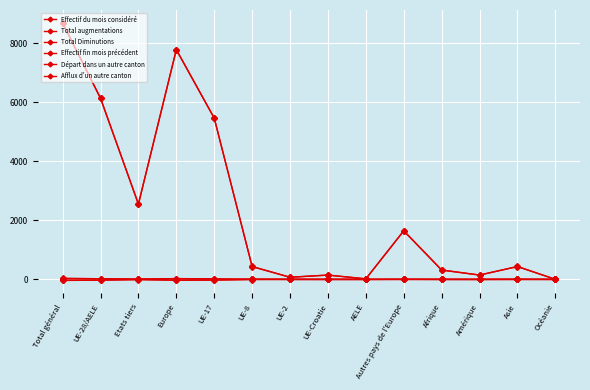

Reading right to left, list all the values displayed in this chart.

Effectif du mois considéré: Océanie=3	Asie=438	Amérique=146	Afrique=317	Autres pays de l'Europe=1648	AELE=18	UE-Croatie=146	UE-2=73	UE-8=438	UE-17=5455	Europe=7778	Etats tiers=2554	UE-28/AELE=6130	Total général=8684
Total augmentations: Océanie=0	Asie=6	Amérique=1	Afrique=2	Autres pays de l'Europe=4	AELE=0	UE-Croatie=0	UE-2=1	UE-8=7	UE-17=14	Europe=26	Etats tiers=13	UE-28/AELE=22	Total général=35
Total Diminutions: Océanie=0	Asie=0	Amérique=-1	Afrique=-1	Autres pays de l'Europe=0	AELE=-1	UE-Croatie=0	UE-2=0	UE-8=-4	UE-17=-18	Europe=-23	Etats tiers=-2	UE-28/AELE=-23	Total général=-25
Effectif fin mois précédent: Océanie=3	Asie=433	Amérique=148	Afrique=317	Autres pays de l'Europe=1642	AELE=19	UE-Croatie=147	UE-2=72	UE-8=432	UE-17=5465	Europe=7777	Etats tiers=2545	UE-28/AELE=6135	Total général=8680
Départ dans un autre canton: Océanie=0	Asie=-2	Amérique=-3	Afrique=-1	Autres pays de l'Europe=-3	AELE=0	UE-Croatie=-1	UE-2=0	UE-8=-1	UE-17=-24	Europe=-29	Etats tiers=-9	UE-28/AELE=-26	Total général=-35
Afflux d'un autre canton: Océanie=0	Asie=1	Amérique=1	Afrique=0	Autres pays de l'Europe=5	AELE=0	UE-Croatie=0	UE-2=0	UE-8=5	UE-17=18	Europe=28	Etats tiers=7	UE-28/AELE=23	Total général=30